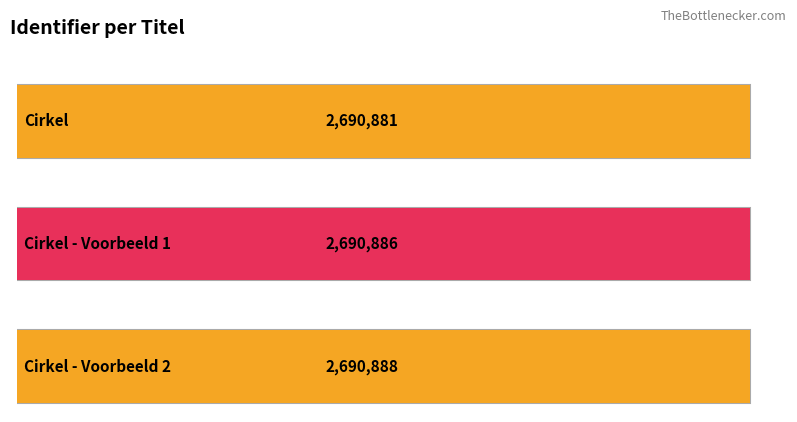

Which label corresponds to the smallest value in the chart?

Cirkel